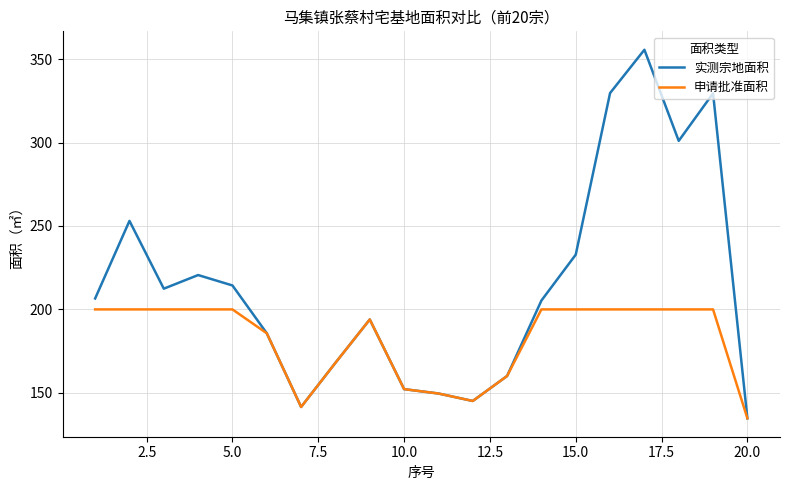

Does the chart have visible grid lines?

Yes